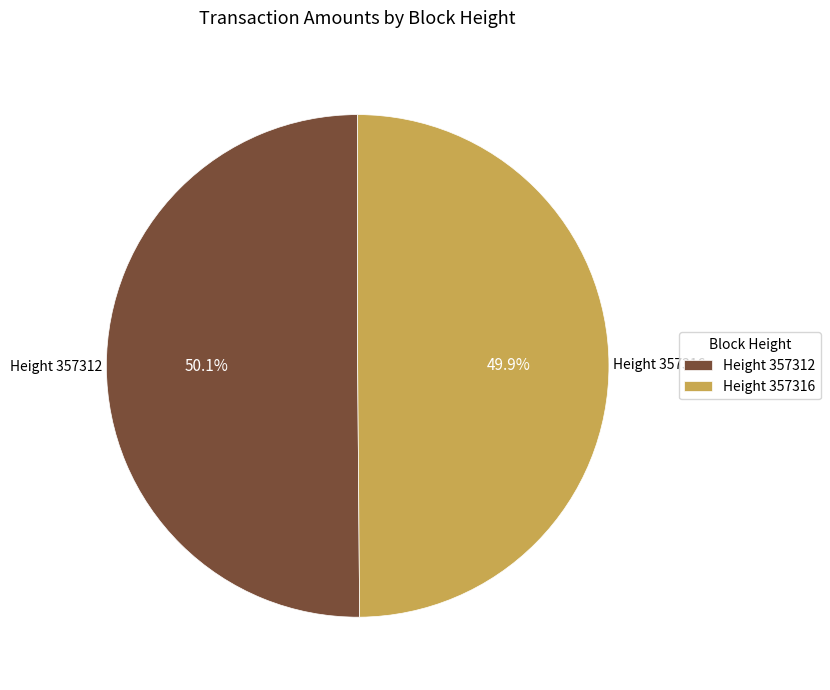

Approximately how many times larger is the value at Height 357316 compared to Height 357312?

1.0